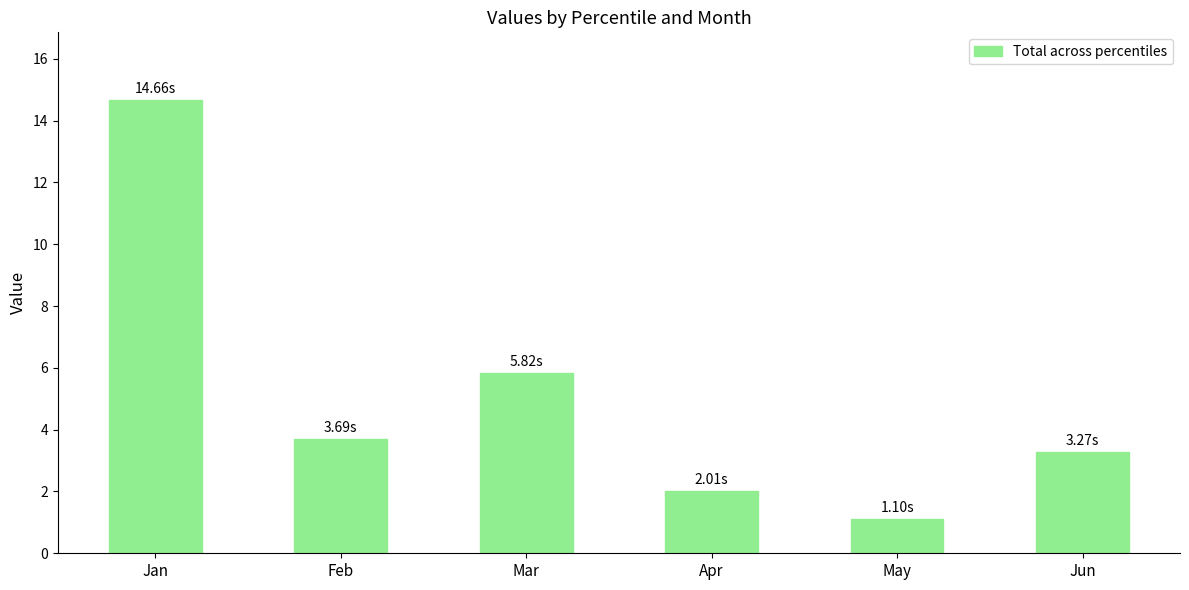

Rank the categories by value from highest to lowest.

Jan, Mar, Feb, Jun, Apr, May